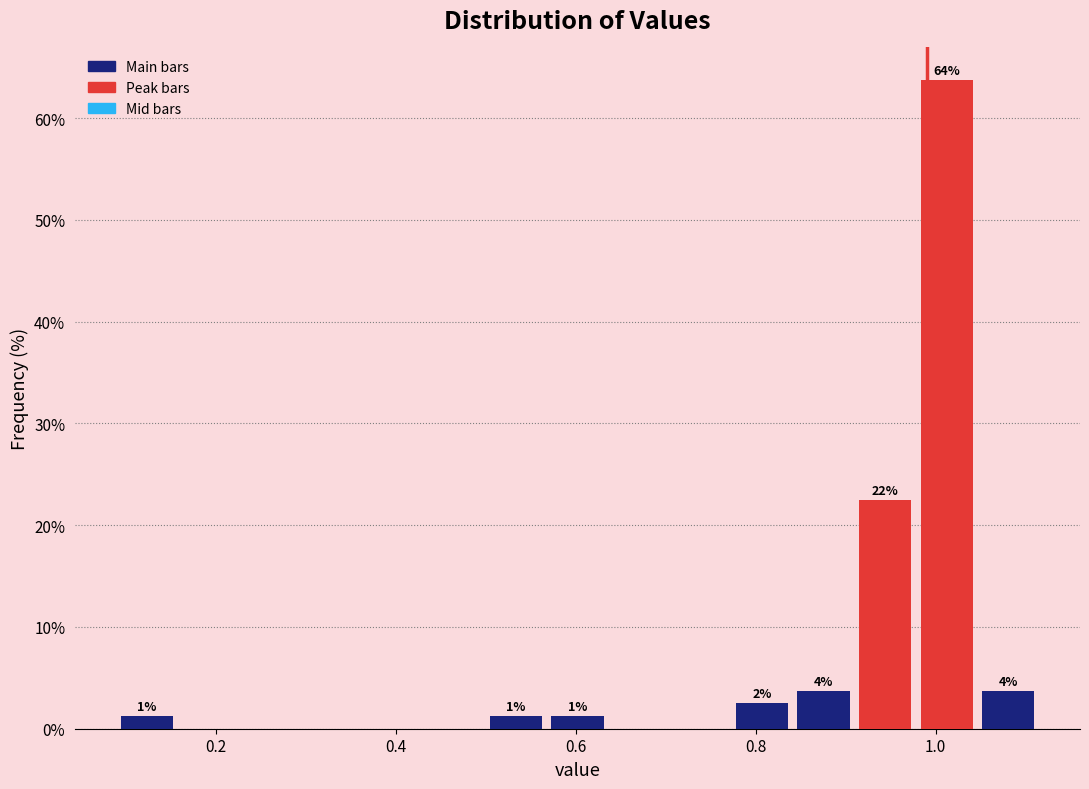

Read against the x-axis, roughly where is the centre of the tallest bar?

1.02